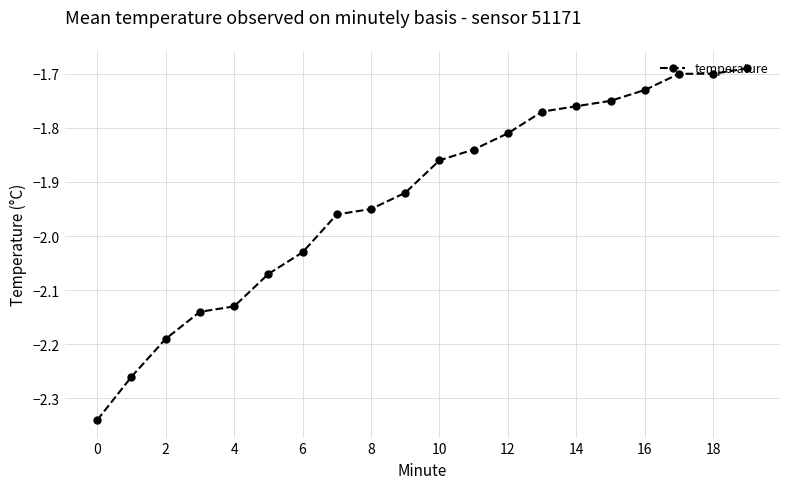

What is the difference between the maximum and second lowest values?

0.6